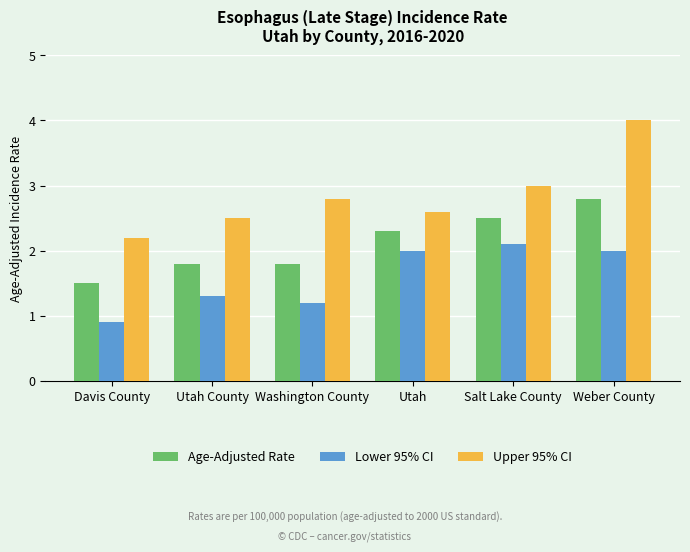

Rank the series by their average value, from highest to lowest.

Upper 95% CI, Age-Adjusted Rate, Lower 95% CI